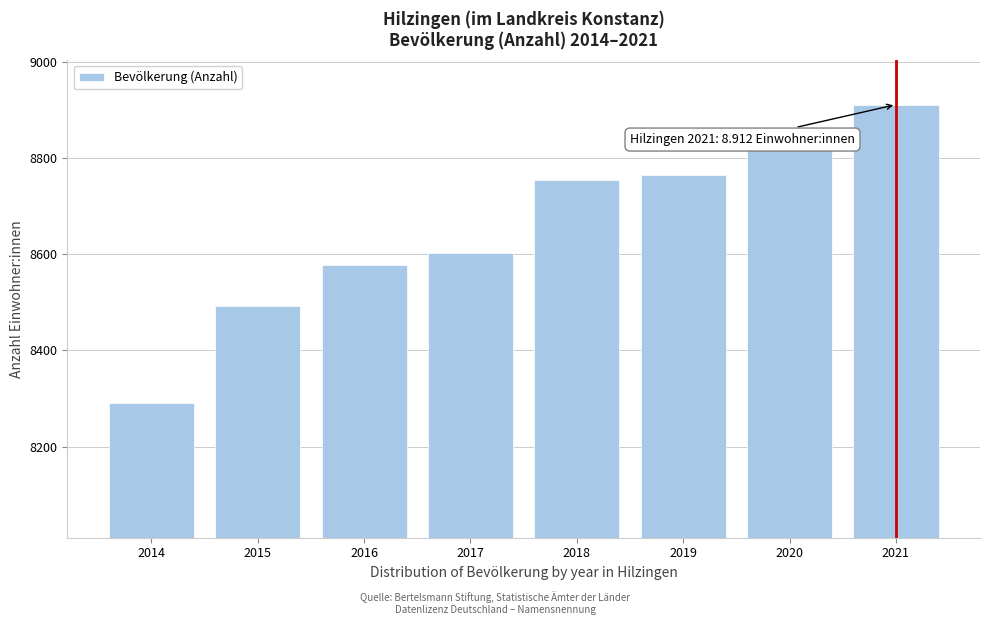

Reading left to right, extract all data points from this chart.

2014=8290	2015=8493	2016=8578	2017=8602	2018=8754	2019=8766	2020=8824	2021=8912